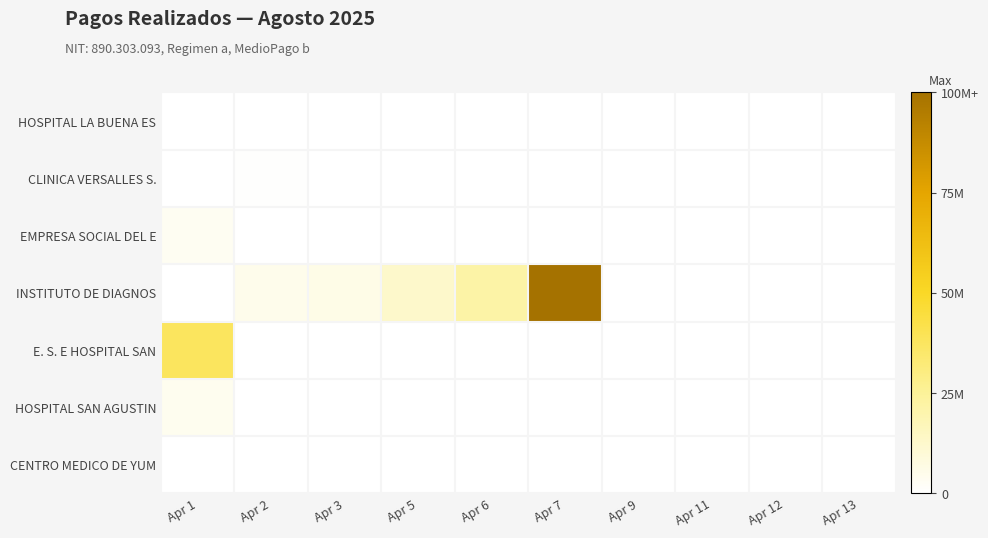

What is the spread (max minus min) of values at Apr 6?

0.2